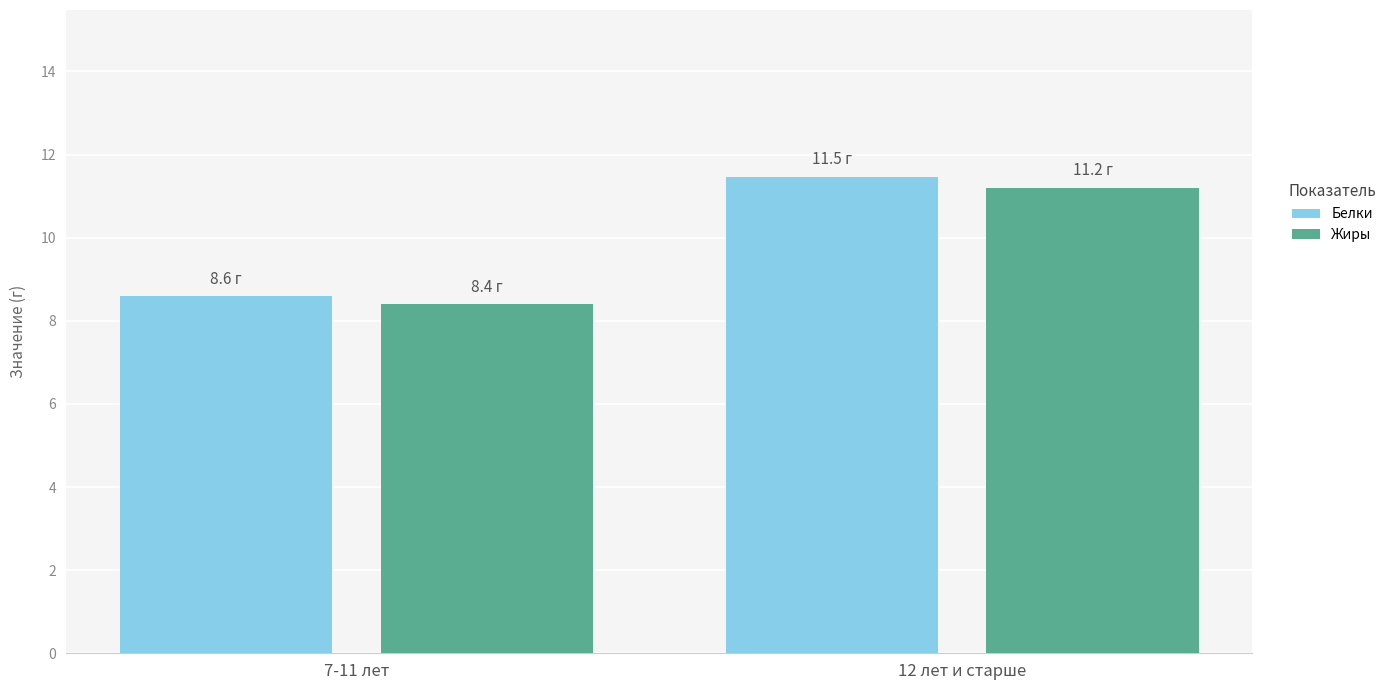

Is the value of Белки at 7-11 лет greater than the value of Жиры at 7-11 лет?

Yes